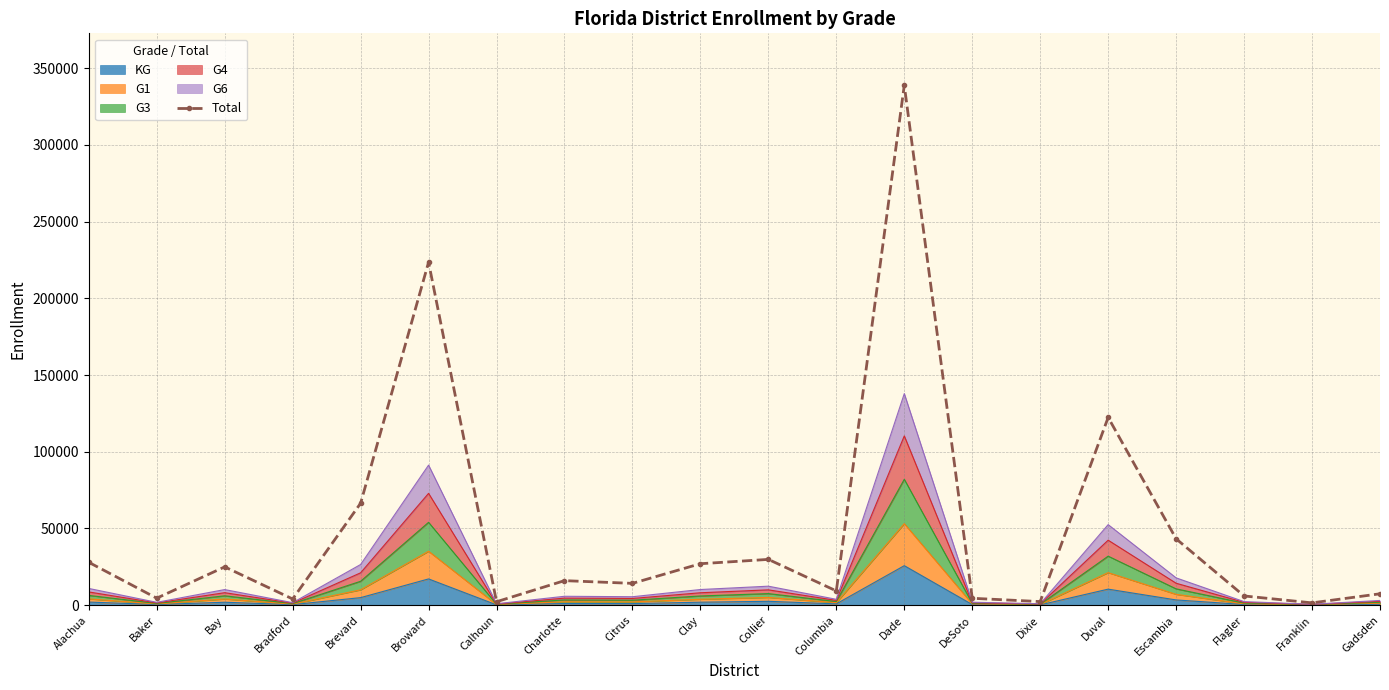

Reading left to right, list all the values displayed in this chart.

27905	4518	24926	4000	66403	223545	2209	15949	14181	26993	29808	9252	338872	4459	2304	122351	43221	5975	1470	7386